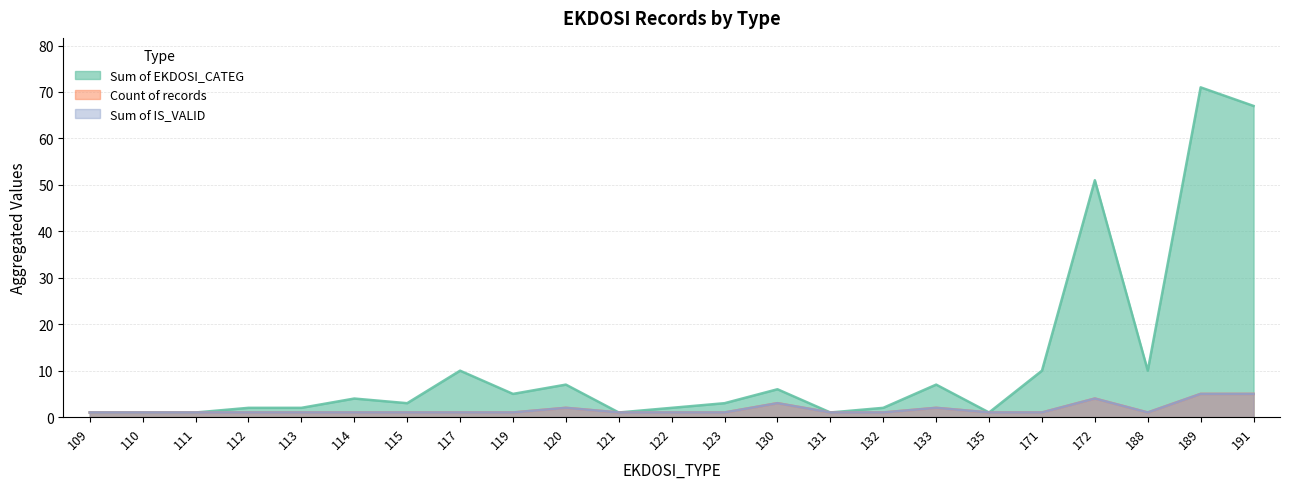

Between 109 and 189, which is larger?

189